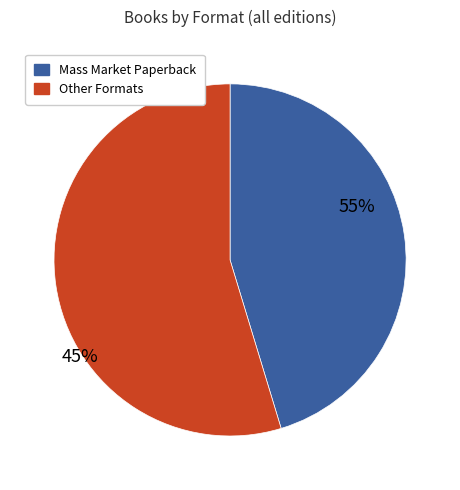

Does Audio Download represent more than half of the total?

No